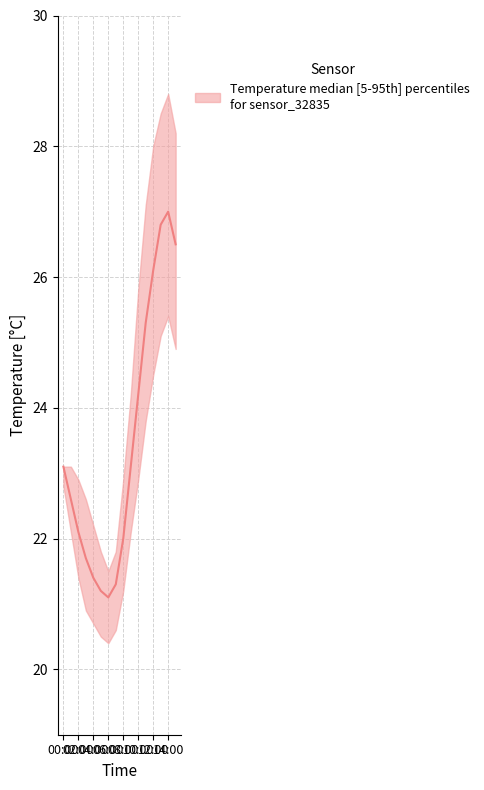

How many values in the temperature_lower series exceed 22?

9